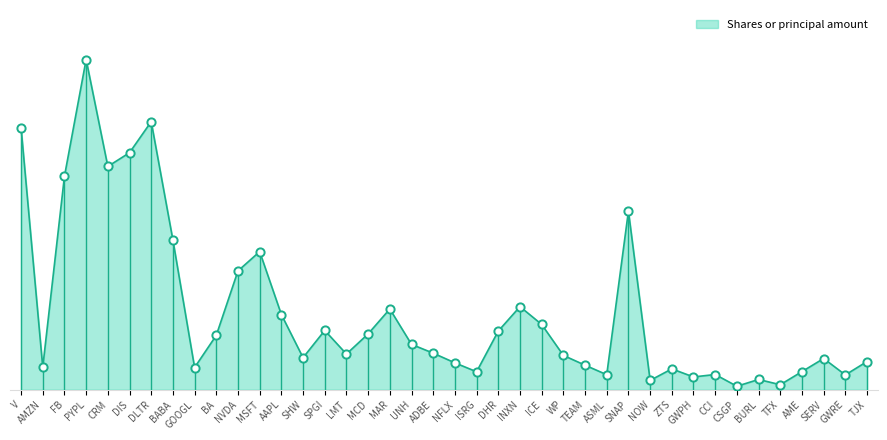

What is the change in value from BABA to NFLX?

-587476